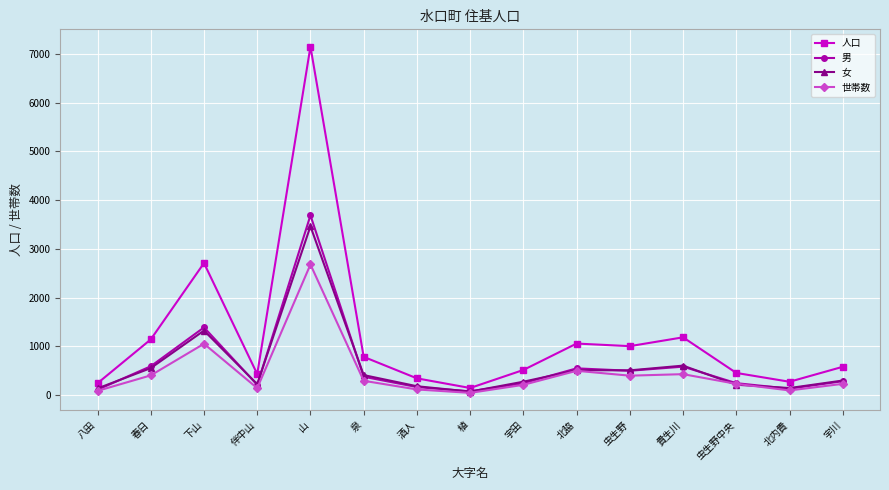

At which category is the sum across all series the highest?

山